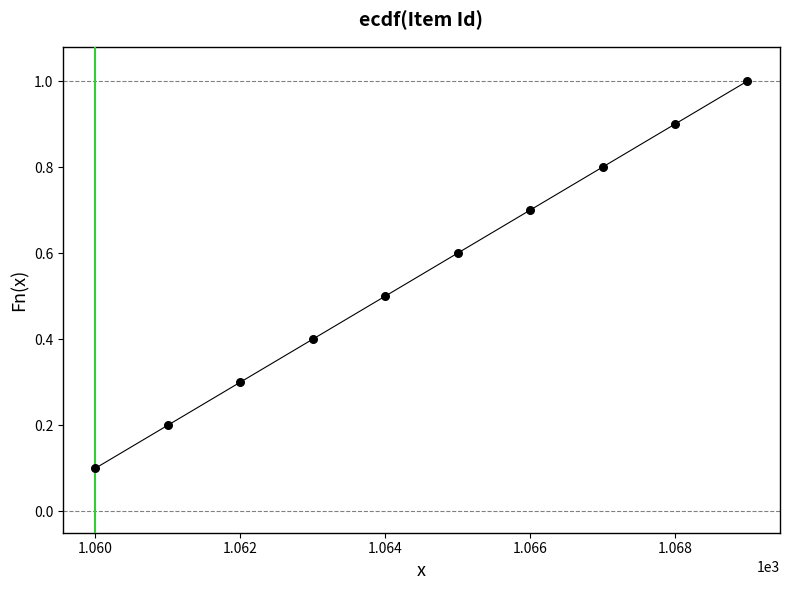

What is the range of Y values (max minus min)?

0.9